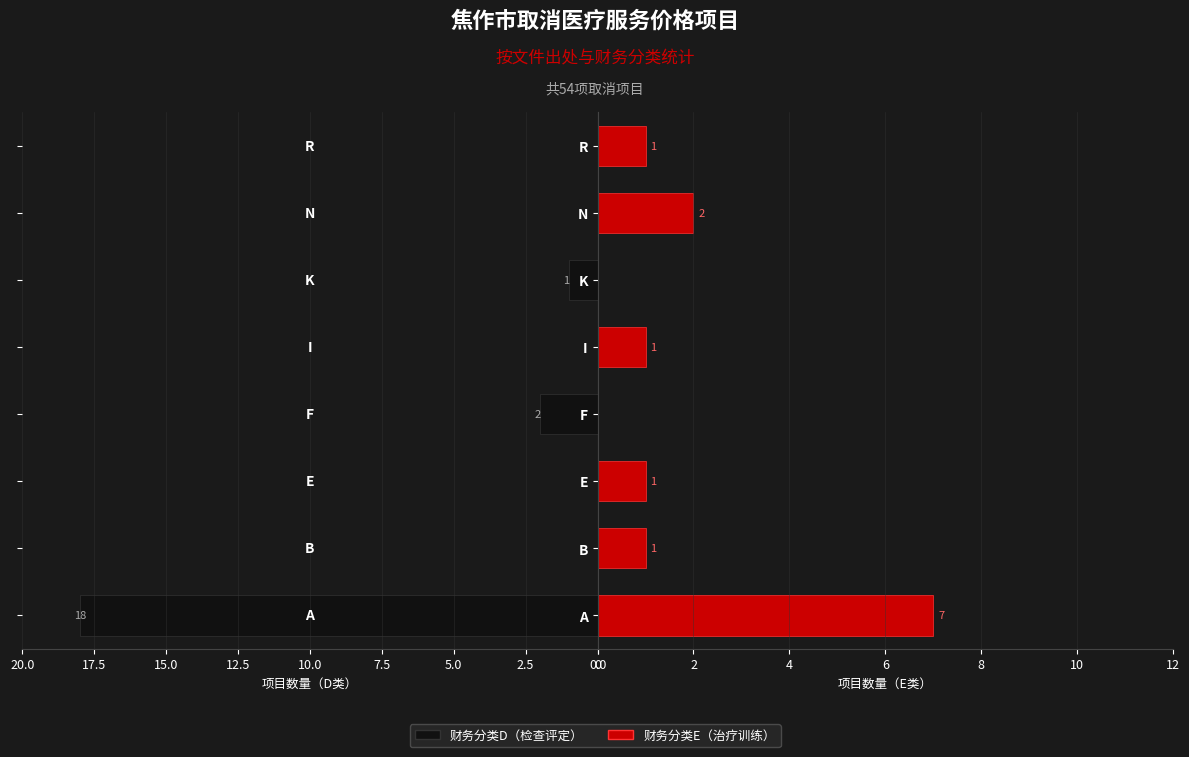

Are the bars horizontal?

Yes